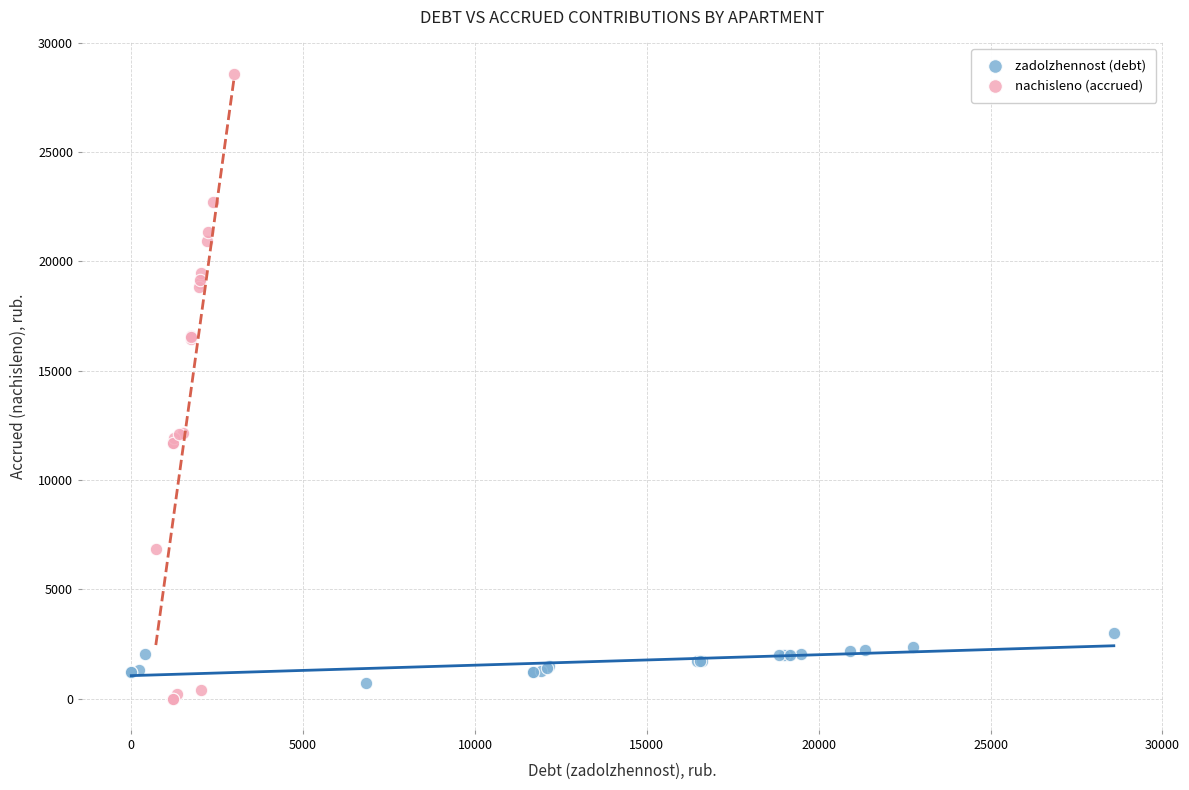

Which series has the largest Y range (max minus min)?

nachisleno (accrued)